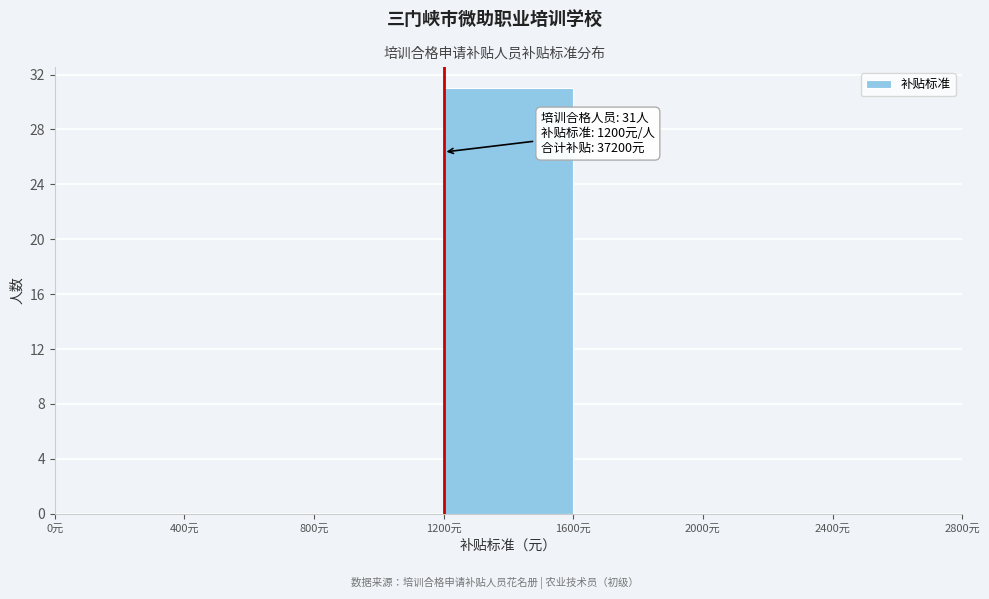

Which range on the x-axis has the tallest bar?

1200 to 1600